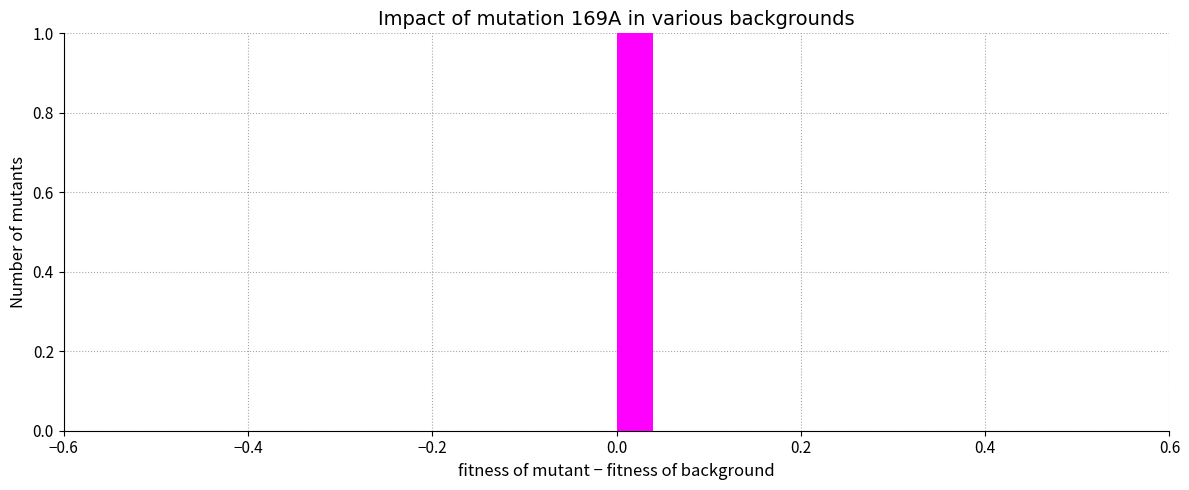

Read against the x-axis, roughly where is the centre of the tallest bar?

0.02